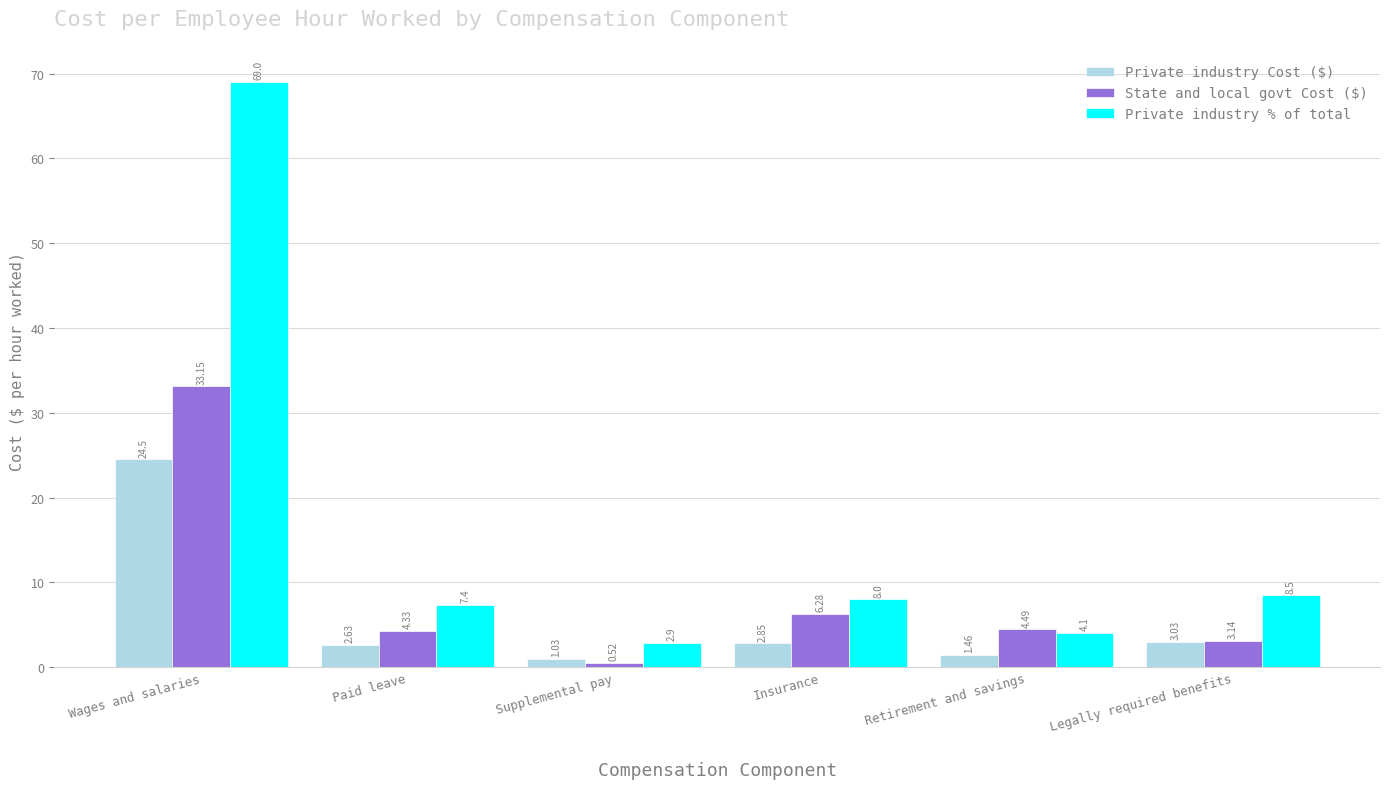

Which series has the largest range (max minus min)?

Private industry % of total